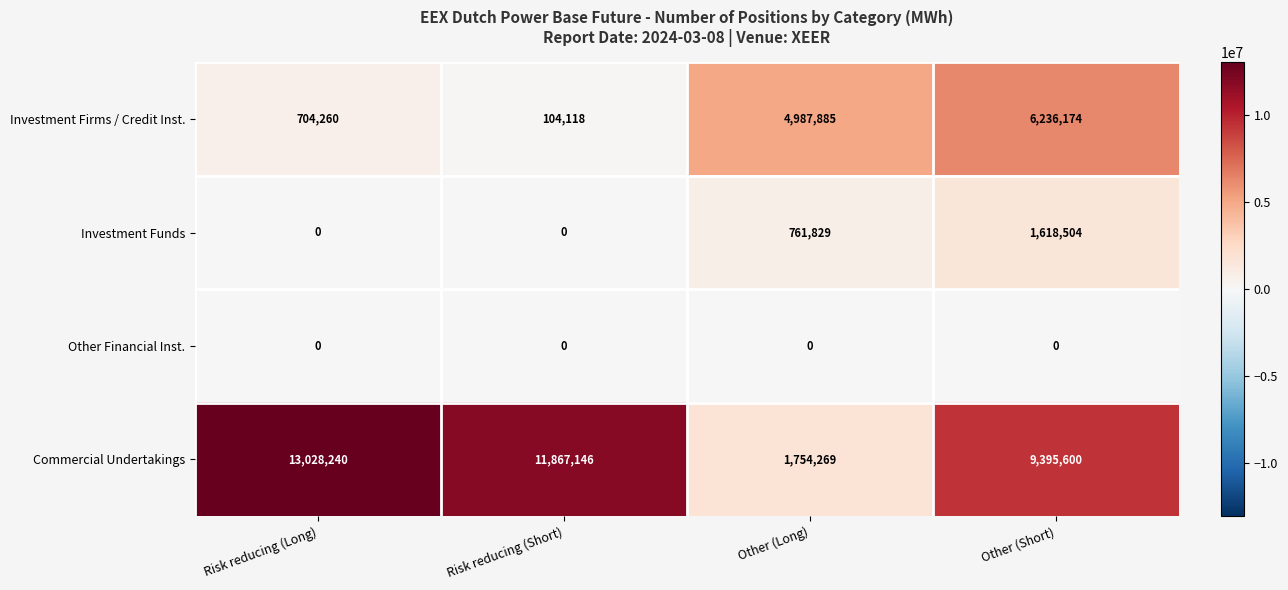

Which series changed the most between Risk reducing (Long) and Other (Short)?

Investment Firms / Credit Inst.